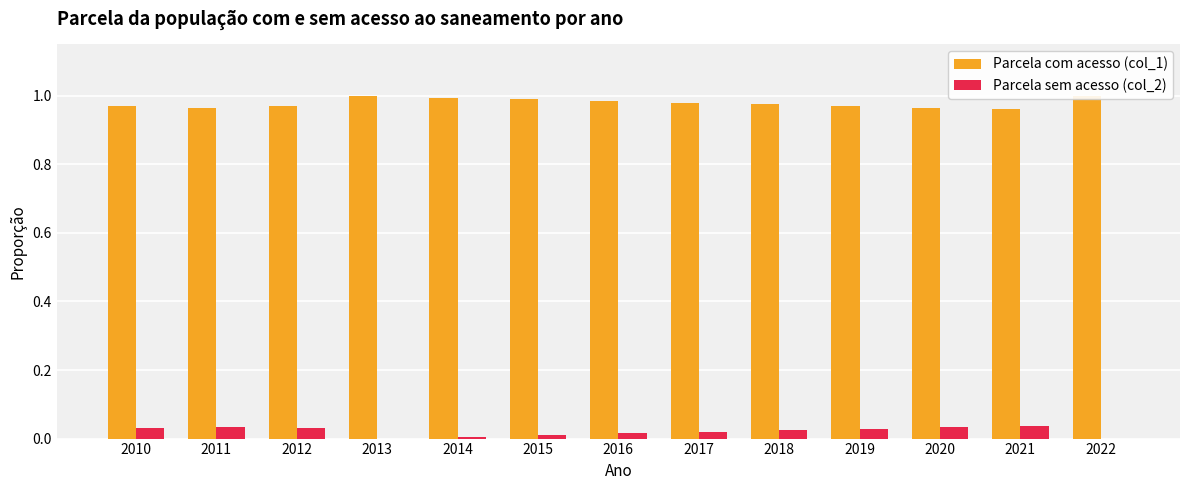

What are all the series names shown in the legend?

Parcela com acesso (col_1), Parcela sem acesso (col_2)